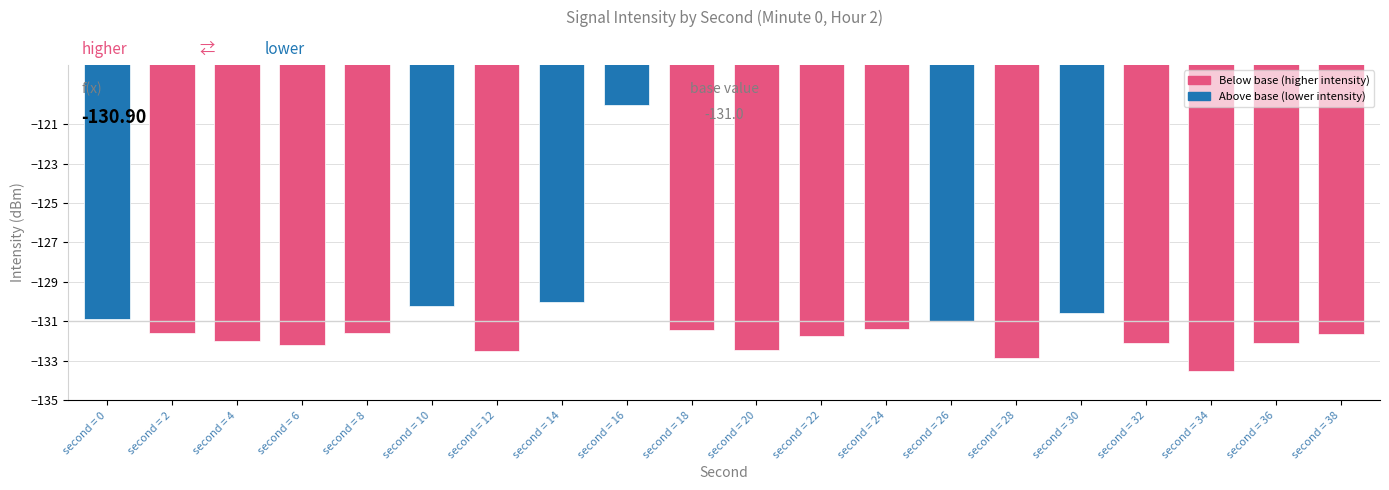

The value at second = 20 is -175.8. True or false?

False